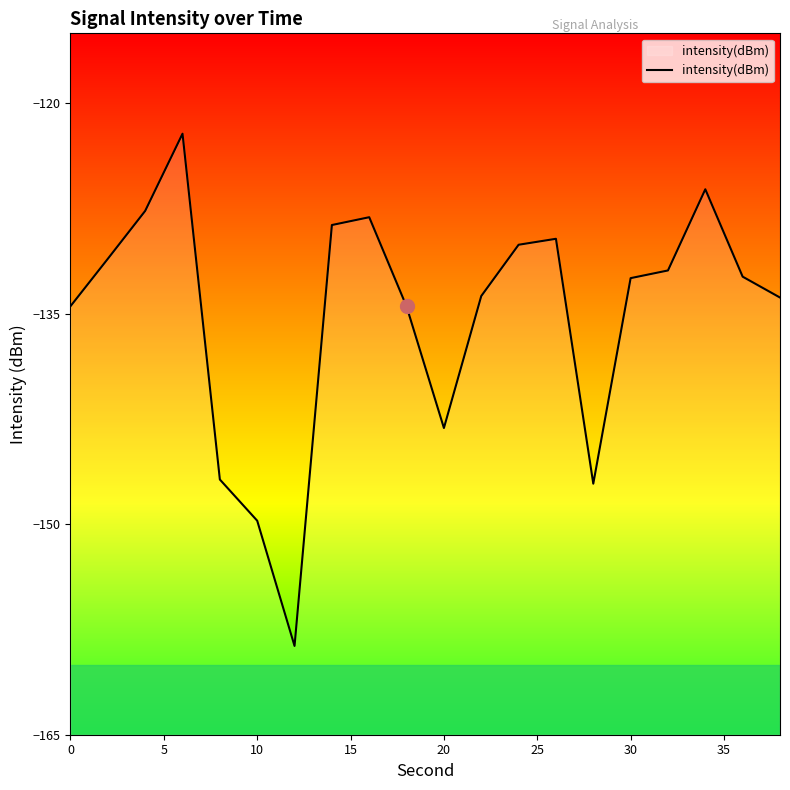

What is the difference between the maximum and minimum values?

36.5